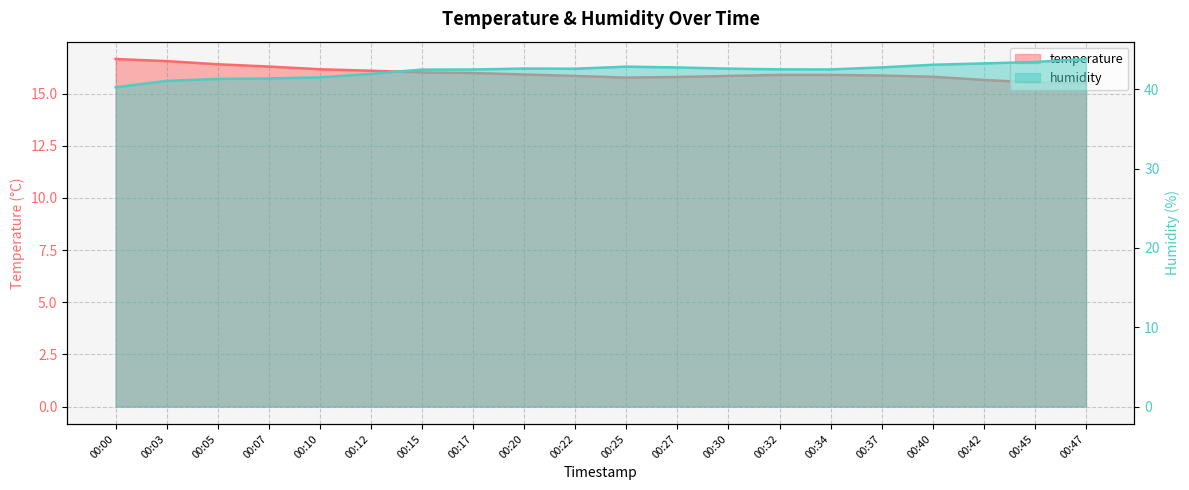

At which category does humidity reach its first local peak?

00:20